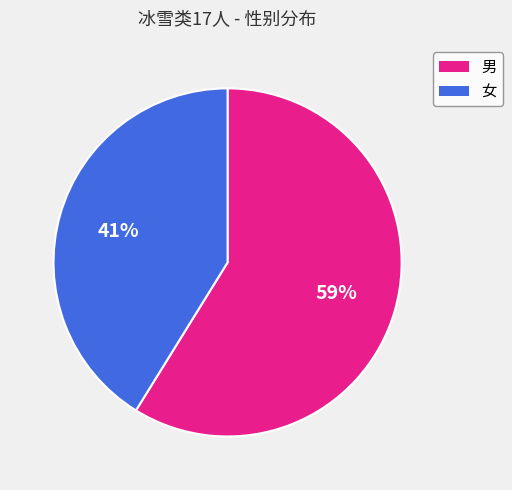

The 女 slice represents 50% of the pie. True or false?

False